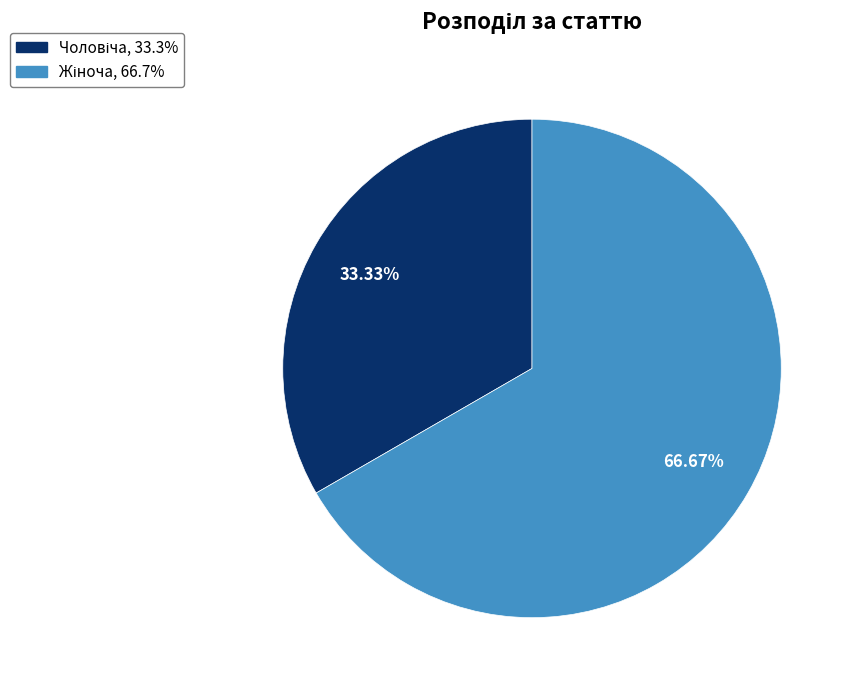

Does any single category account for the majority?

Yes